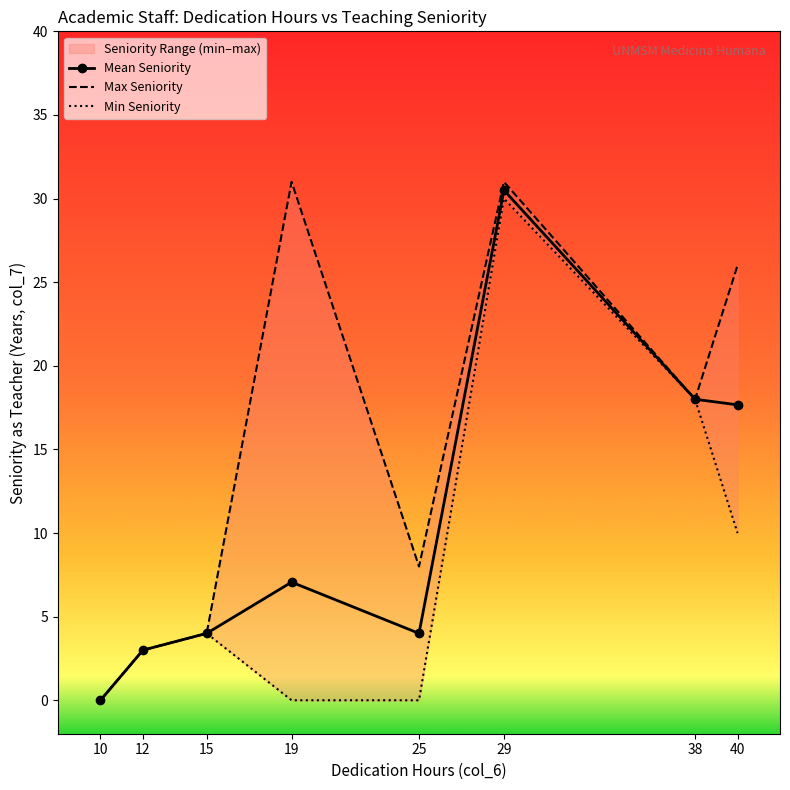

At which category does Min Seniority reach its first local peak?

15